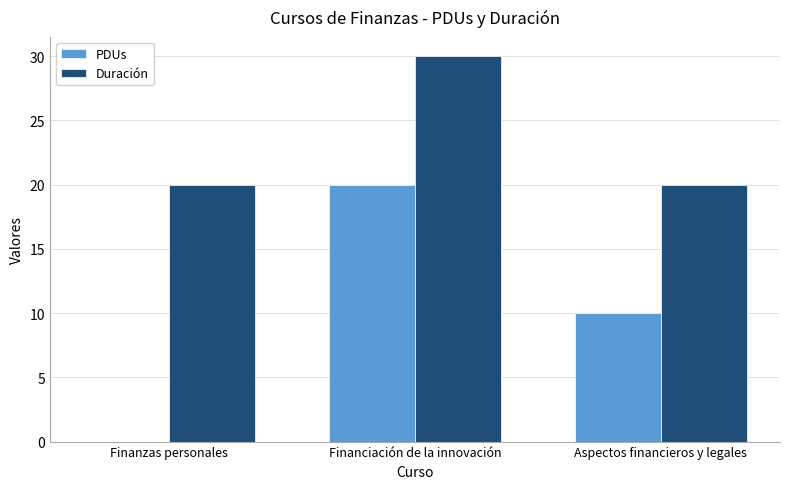

Between Finanzas personales and Financiación de la innovación, which series saw the biggest shift?

PDUs